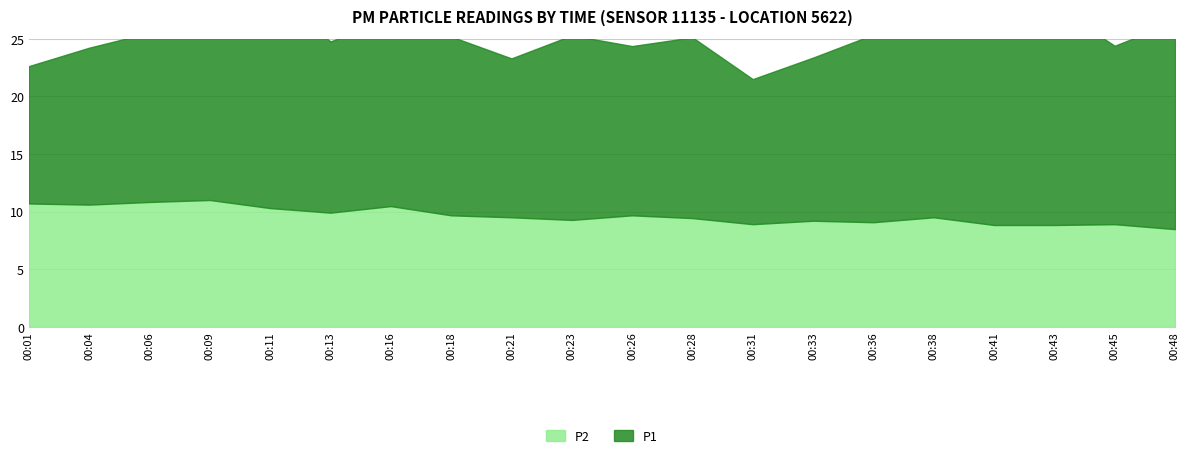

At which category is the sum across all series the highest?

00:11